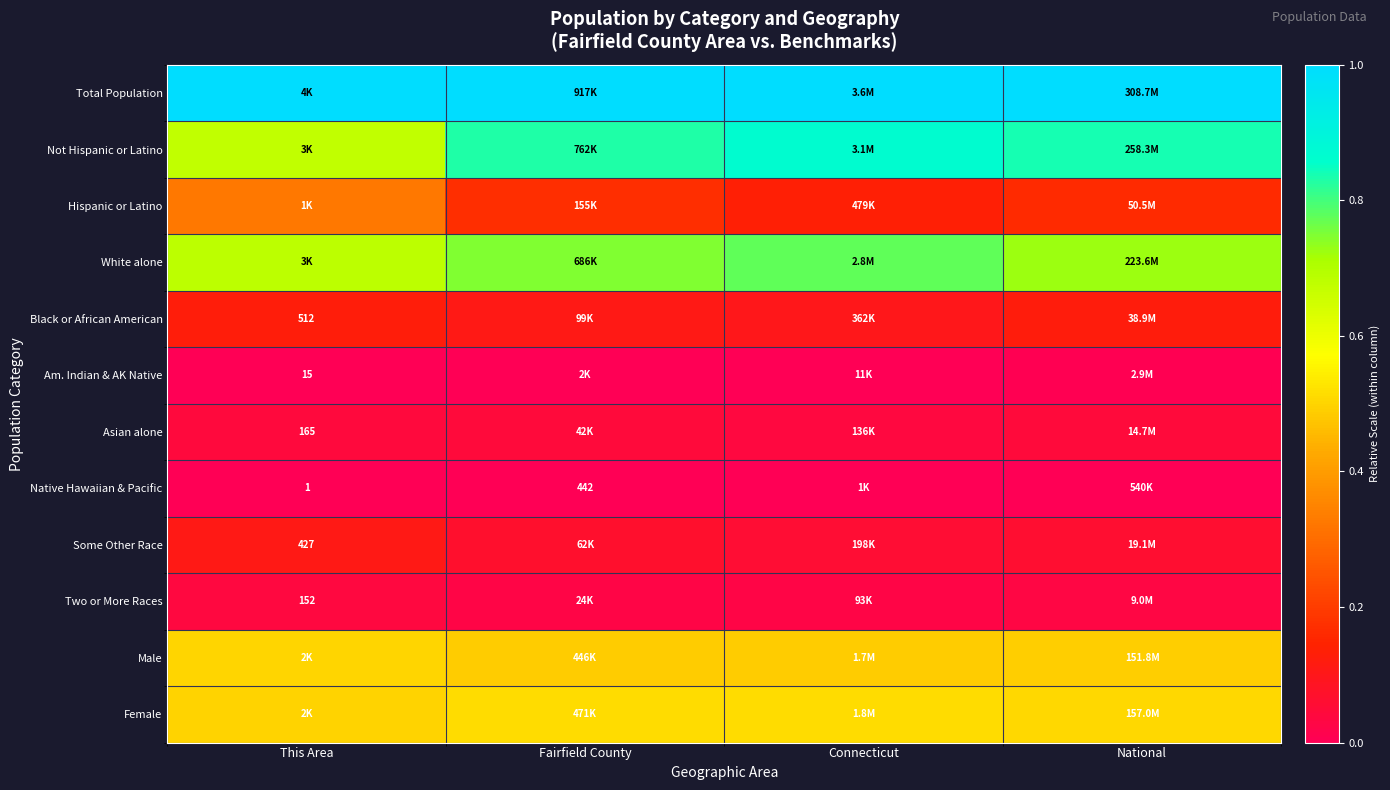

Rank the series by their maximum value, from lowest to highest.

Native Hawaiian & Pacific, Am. Indian & AK Native, Two or More Races, Asian alone, Some Other Race, Black or African American, Hispanic or Latino, Male, Female, White alone, Not Hispanic or Latino, Total Population